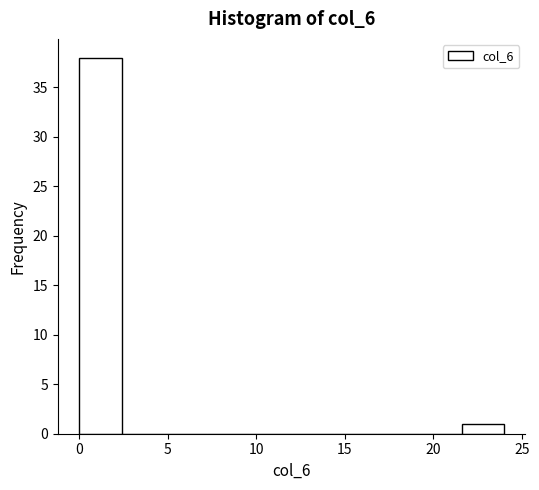

Over which range of the x-axis is the bar tallest?

0.0 to 2.4